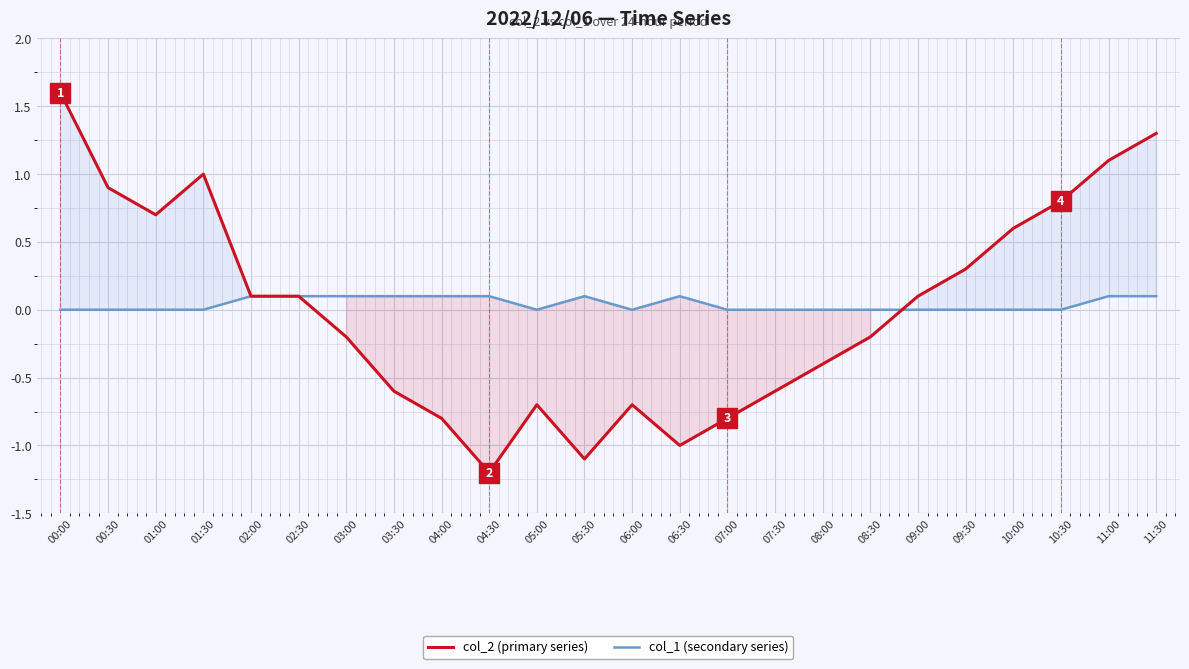

True or false: col_1 (secondary series) has more than 2 interior local peaks.

False